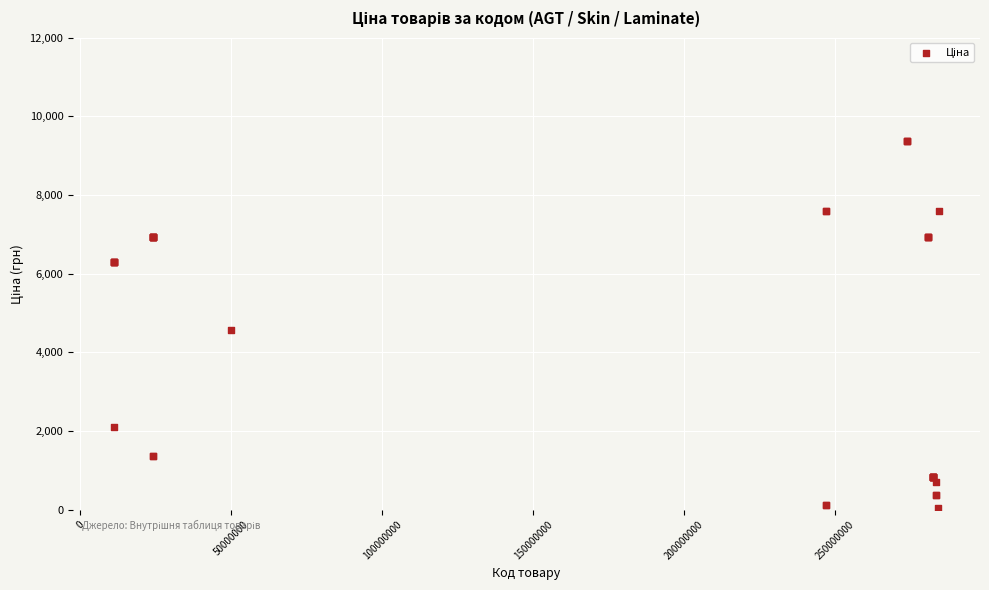

What Y value in the scatter plot is closest to 4708?

4561.9